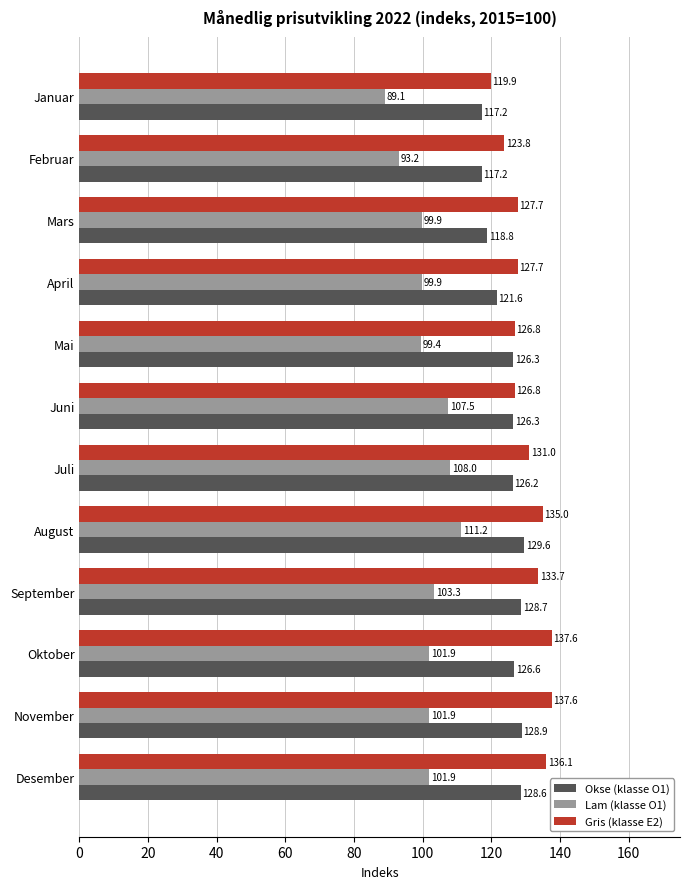

At which category does the chart reach its minimum across all series?

Januar